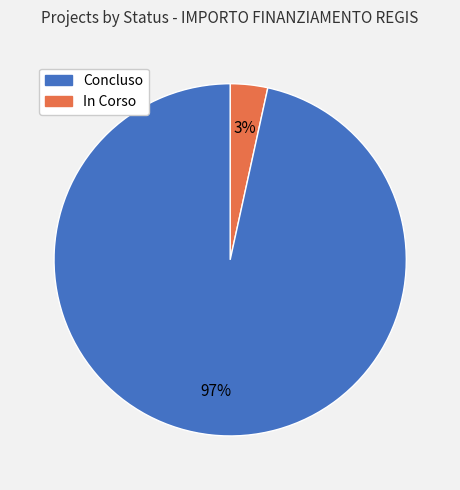

Is there any slice that represents more than half of the pie?

Yes